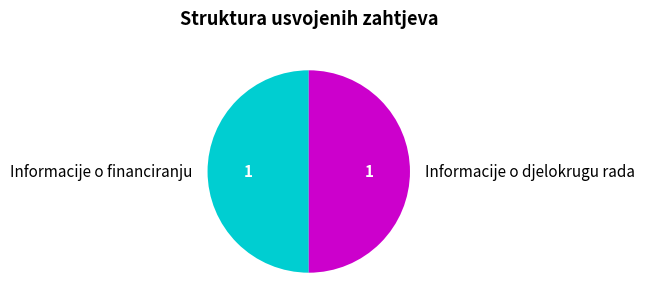

True or false: Informacije o djelokrugu rada accounts for 61% of the total.

False